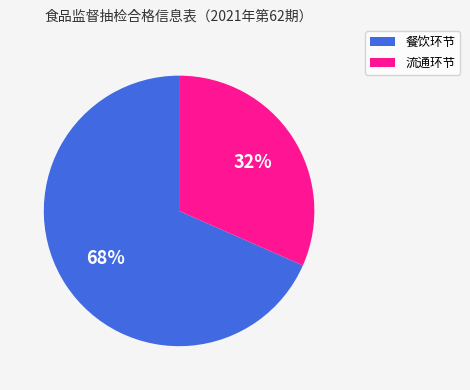

Which slice is the largest?

餐饮环节